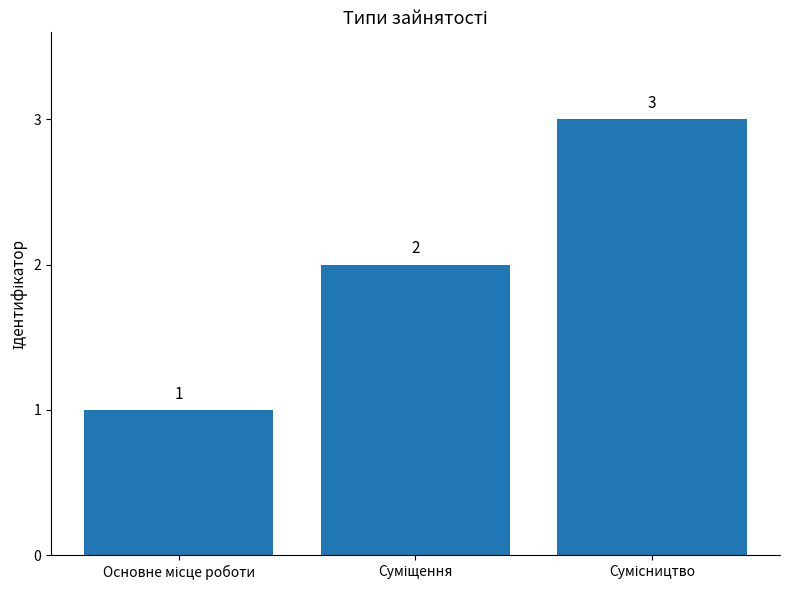

What is the value of the 1st bar from the left?

1